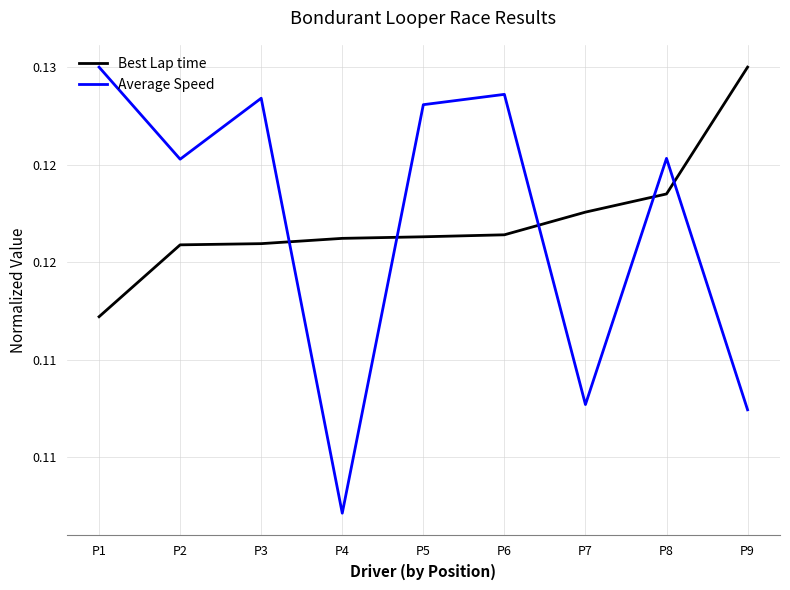

The Best Lap time series shows 0.1 at P6. True or false?

True